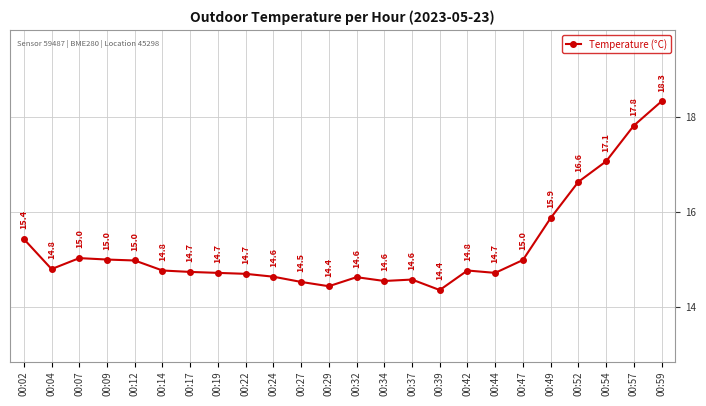

Where is the data nearest to the value 16?

00:49